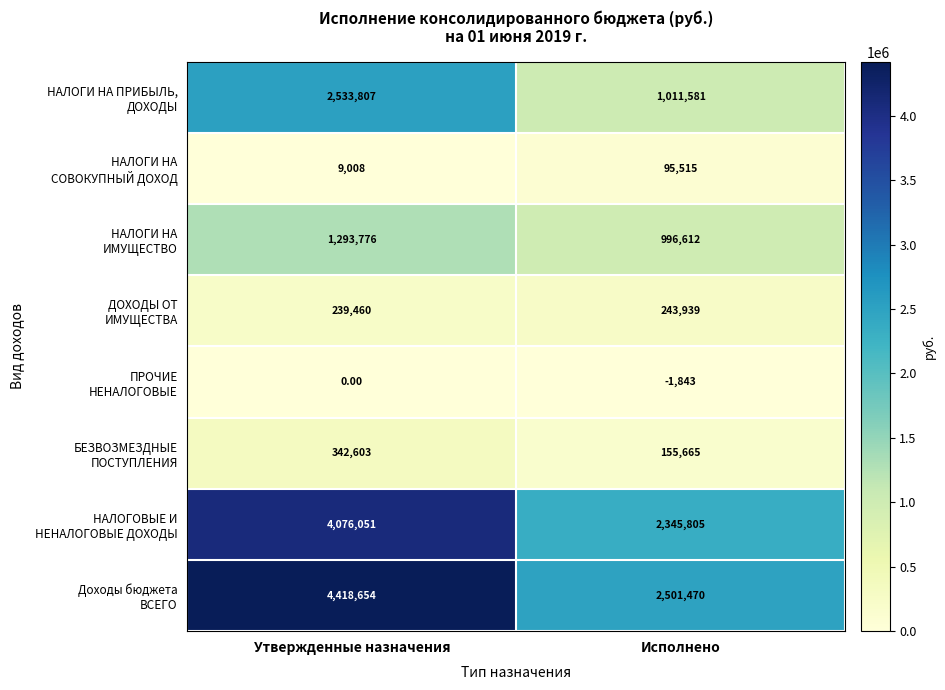

At which category is the sum across all series the highest?

Утвержденные назначения